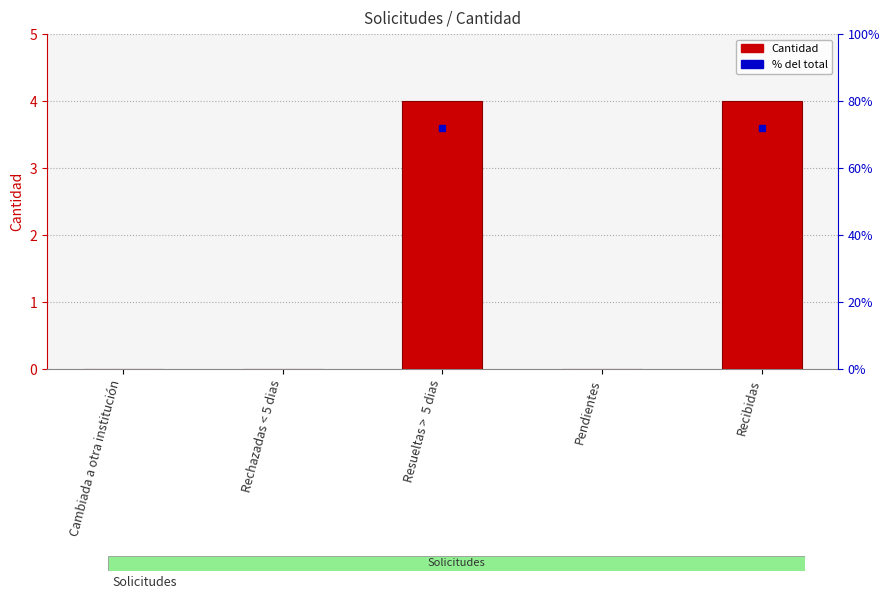

What is the approximate value at Recibidas?

4